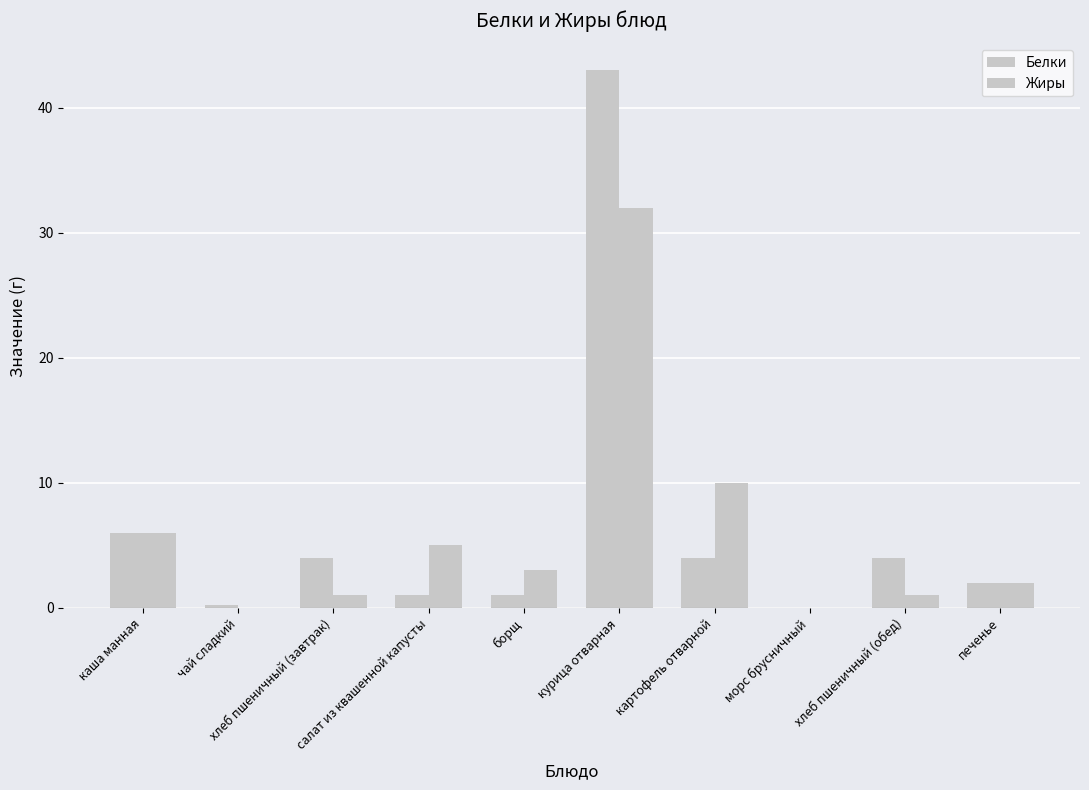

Which has a higher value, каша манная or борщ?

каша манная